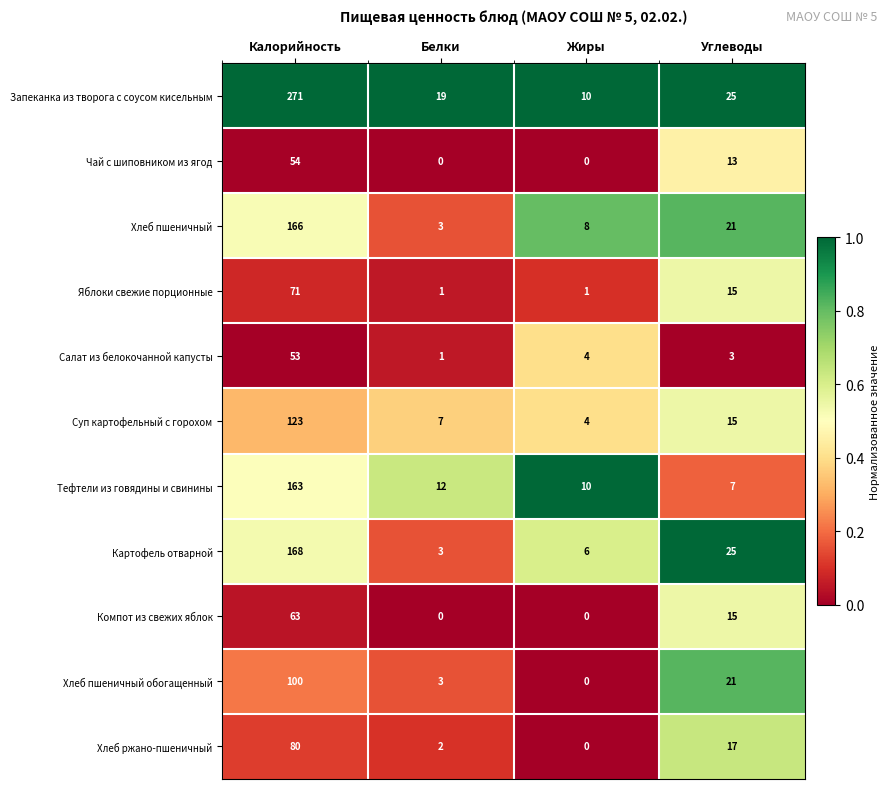

What is the average value of the Хлеб пшеничный series?

50